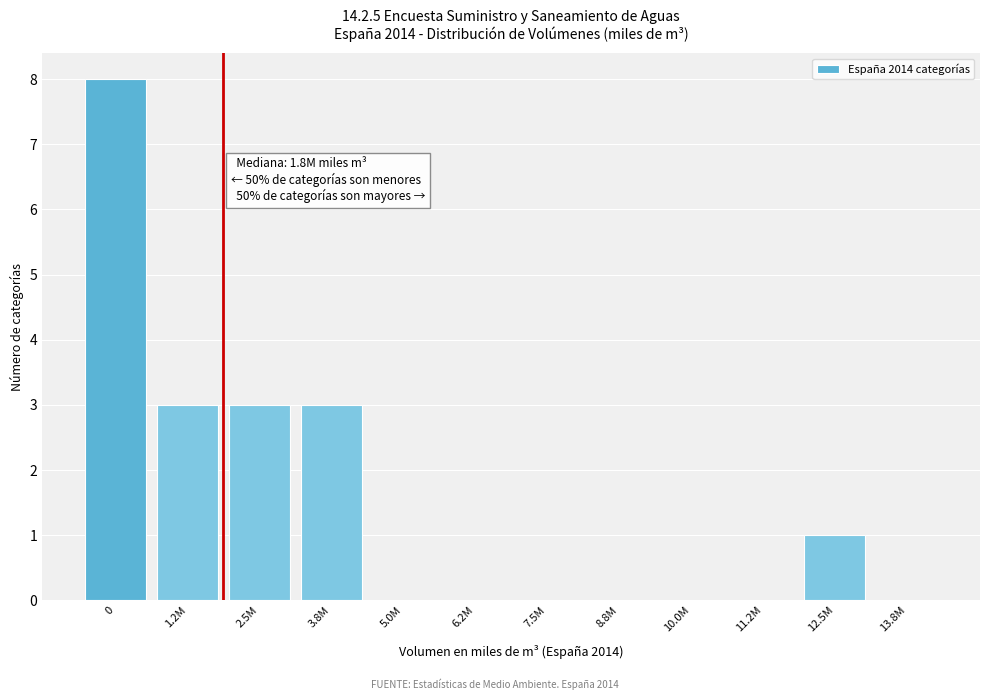

Reading left to right, what are all the values shown in this chart?

0=8	1.2M=3	2.5M=3	3.8M=3	5.0M=0	6.2M=0	7.5M=0	8.8M=0	10.0M=0	11.2M=0	12.5M=1	13.8M=0